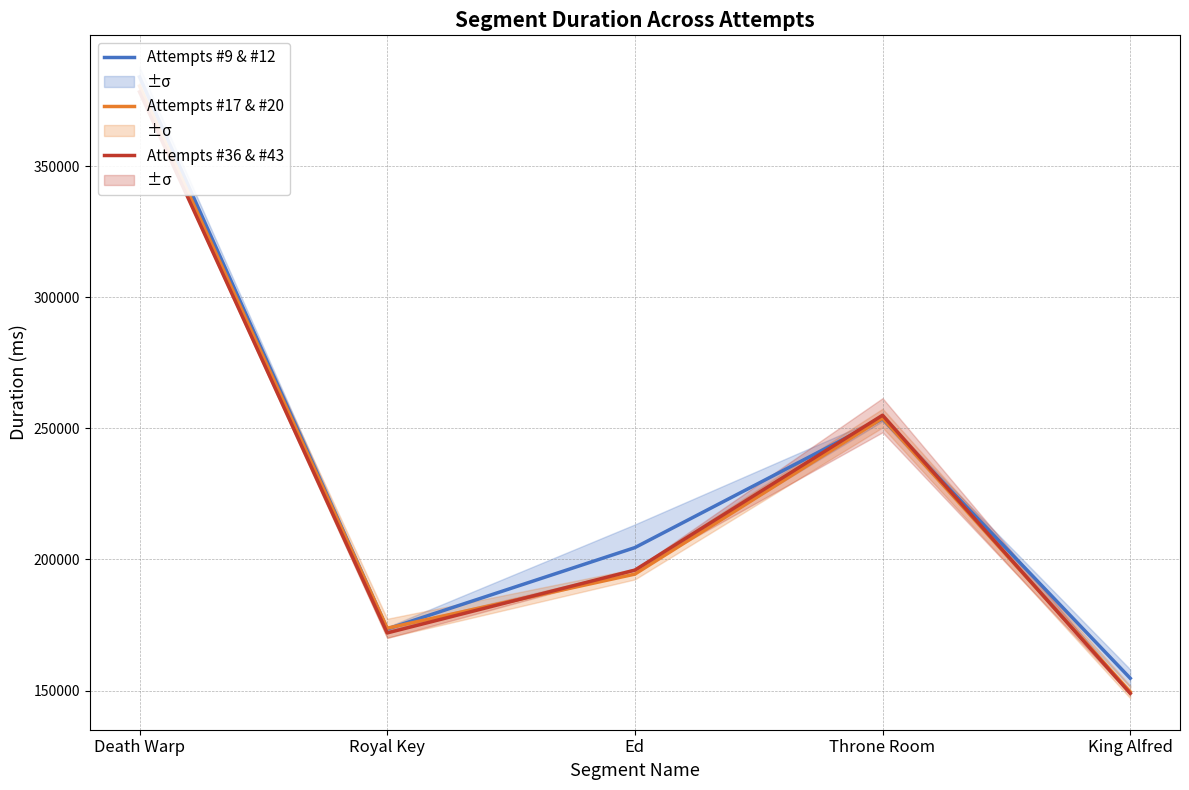

True or false: Attempts #9 & #12 has a value of 253631.0 at Throne Room.

True